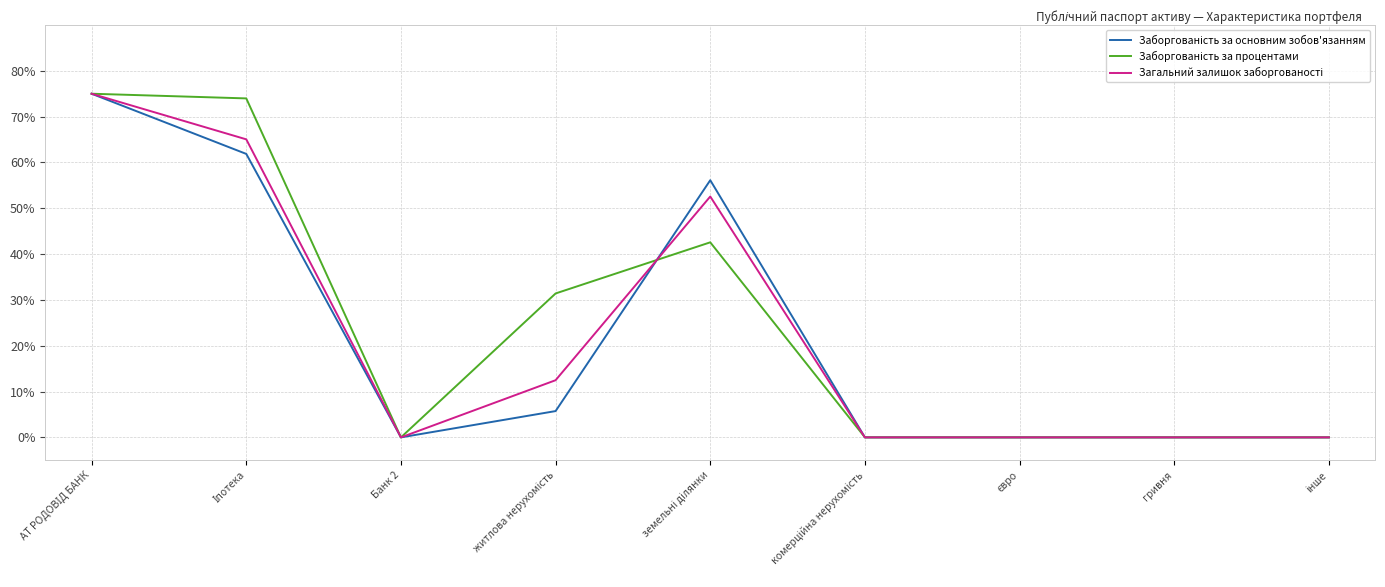

What position from the left is Банк 2?

3